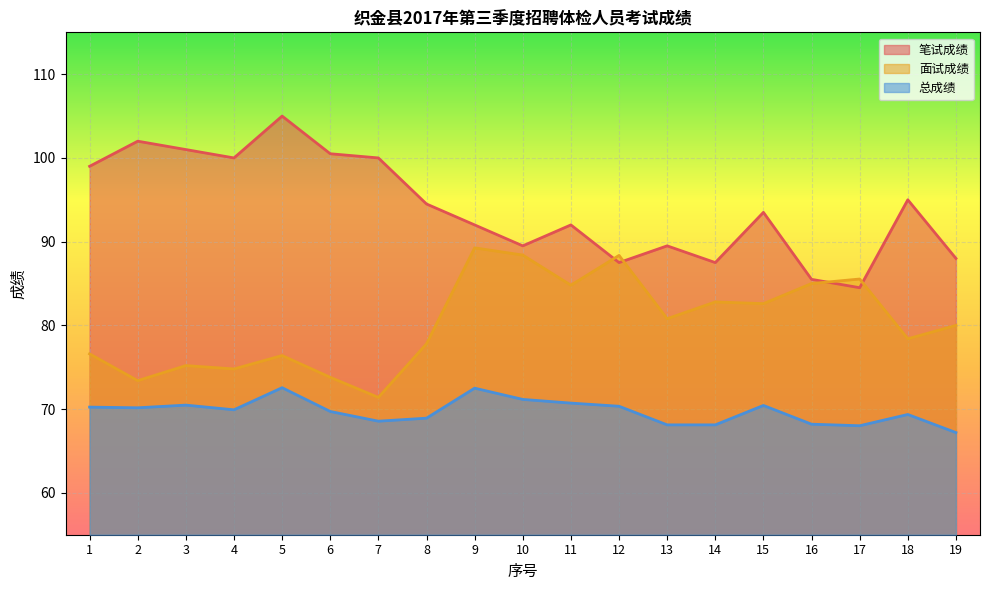

At which label does 总成绩 first exceed 69?

1